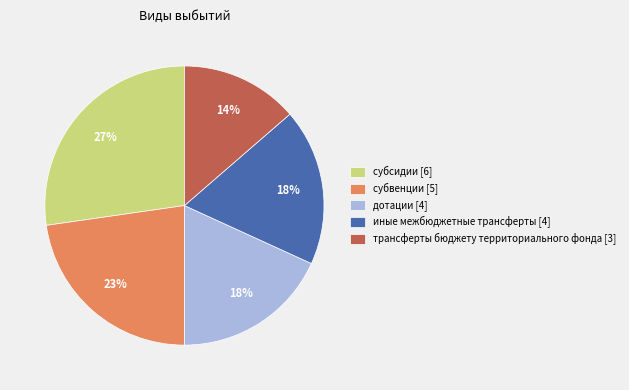

The иные межбюджетные трансферты slice represents 33% of the pie. True or false?

False